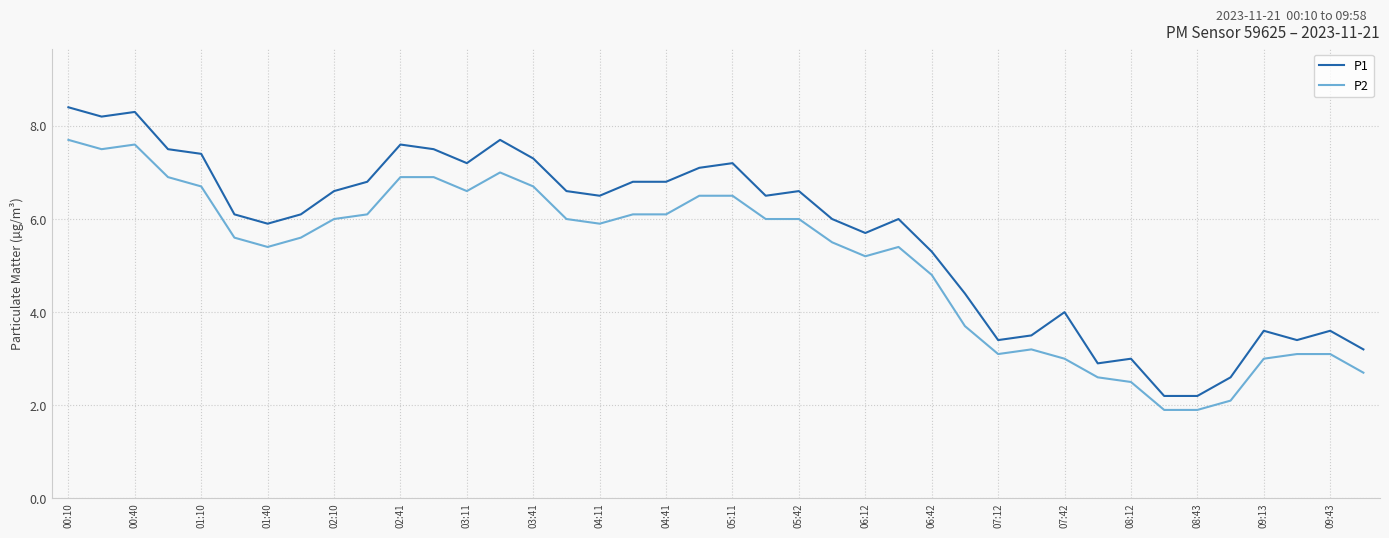

True or false: P1 and P2 cross at least once.

False